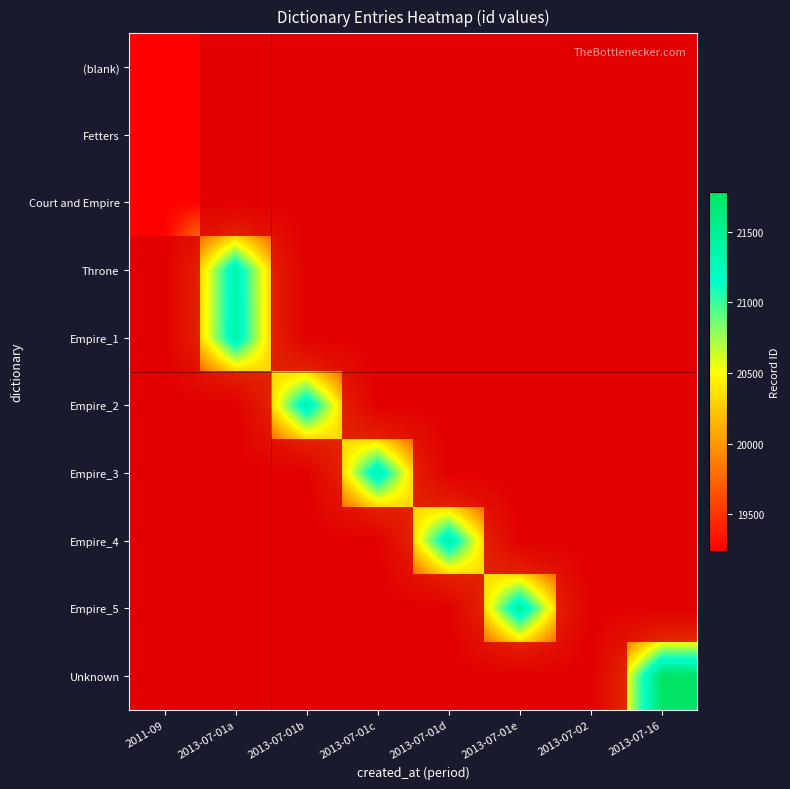

How many positive values does the (blank) series have?

7